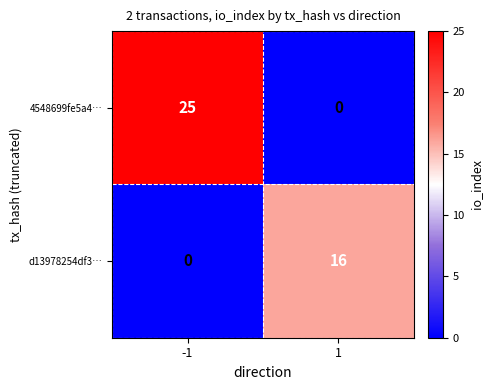

Which series has the largest total across all categories?

4548699fe5a4…